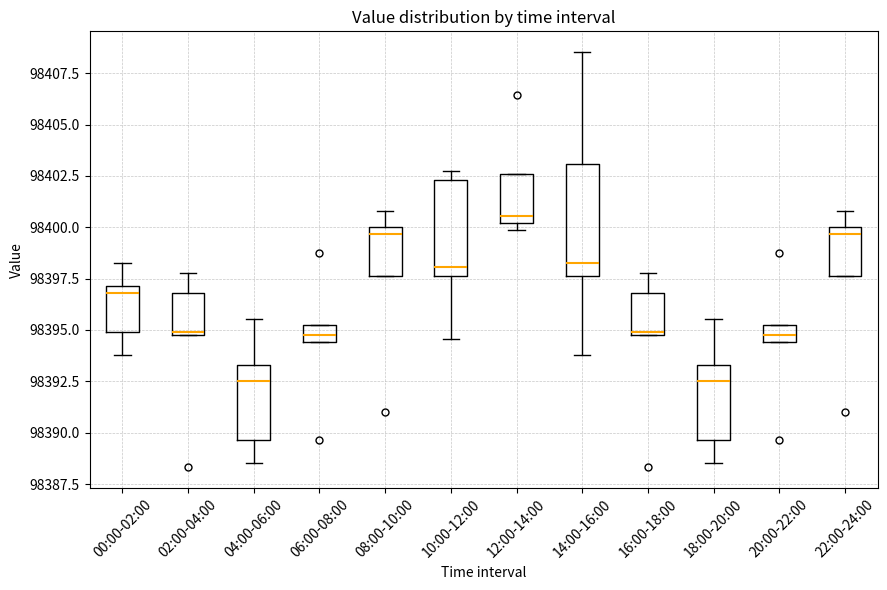

Reading left to right, read every box against the y-axis: the position of its median line, the range the box covers, and the ends of its whiskers. The values are not printed on the chart, so give them approximately, as read against the axis.

00:00-02:00: median 98397.0 (just below the box's upper edge), box 98395.0 to 98397.0, whiskers 98394.0 to 98398.5
02:00-04:00: median 98395.0 (just above the box's lower edge), box 98395.0 to 98397.0, whiskers 98395.0 to 98398.0
04:00-06:00: median 98392.5, box 98389.5 to 98393.5, whiskers 98388.5 to 98395.5
06:00-08:00: median 98395.0 (inside the box), box 98394.5 to 98395.0, whiskers 98394.5 to 98395.0
08:00-10:00: median 98399.5, box 98397.5 to 98400.0, whiskers 98397.5 to 98401.0
10:00-12:00: median 98398.0, box 98397.5 to 98402.5, whiskers 98394.5 to 98403.0
12:00-14:00: median 98400.5, box 98400.0 to 98402.5, whiskers 98400.0 (just below the box's lower edge) to 98402.5
14:00-16:00: median 98398.5, box 98397.5 to 98403.0, whiskers 98394.0 to 98408.5
16:00-18:00: median 98395.0 (just above the box's lower edge), box 98395.0 to 98397.0, whiskers 98395.0 to 98398.0
18:00-20:00: median 98392.5, box 98389.5 to 98393.5, whiskers 98388.5 to 98395.5
20:00-22:00: median 98395.0 (inside the box), box 98394.5 to 98395.0, whiskers 98394.5 to 98395.0
22:00-24:00: median 98399.5, box 98397.5 to 98400.0, whiskers 98397.5 to 98401.0